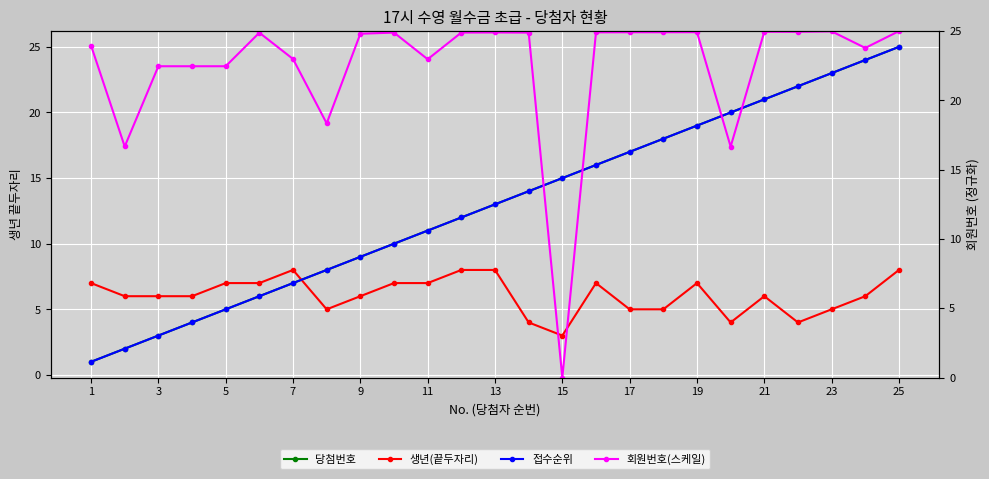

True or false: 당첨번호 has more than 0 points higher than both neighbors.

False